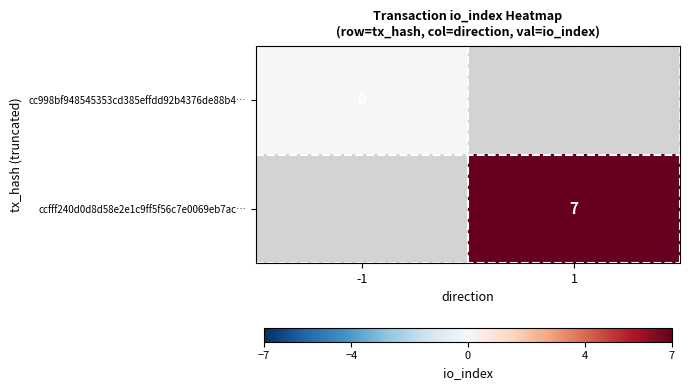

The value of ccfff240d0d8d58e2e1c9ff5f56c7e0069eb7ac… at 1 is 7. True or false?

True